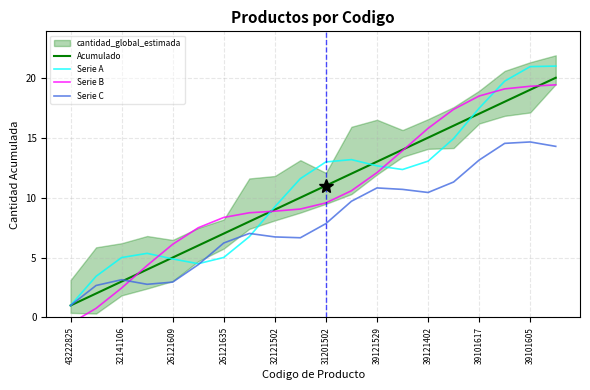

Reading right to left, transcribe all the data shown in this chart.

Acumulado: 20.0	19.0	18.0	17.0	16.0	15.0	14.0	13.0	12.0	11.0	10.0	9.0	8.0	7.0	6.0	5.0	4.0	3.0	2.0	1.0
Serie A: 21.0	20.9	19.7	17.5	14.9	13.0	12.3	12.7	13.2	13.0	11.6	9.2	6.7	5.0	4.5	4.9	5.4	5.0	3.4	1.0
Serie B: 19.4	19.3	19.1	18.5	17.4	15.8	13.9	12.1	10.6	9.6	9.0	8.9	8.7	8.3	7.5	6.1	4.3	2.5	0.8	-0.5
Serie C: 14.3	14.6	14.5	13.1	11.3	10.4	10.7	10.8	9.7	7.8	6.7	6.7	7.0	6.2	4.4	3.0	2.8	3.1	2.7	1.0